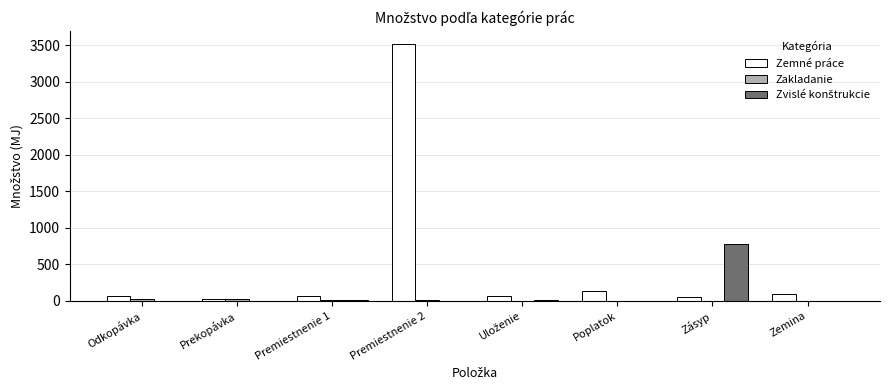

Which series has the widest spread of values?

Zemné práce